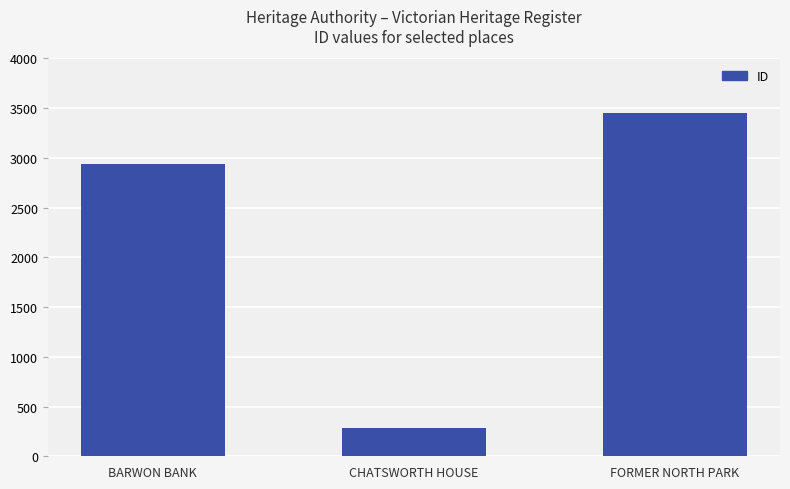

Are the bars grouped side by side (vs. stacked)?

No